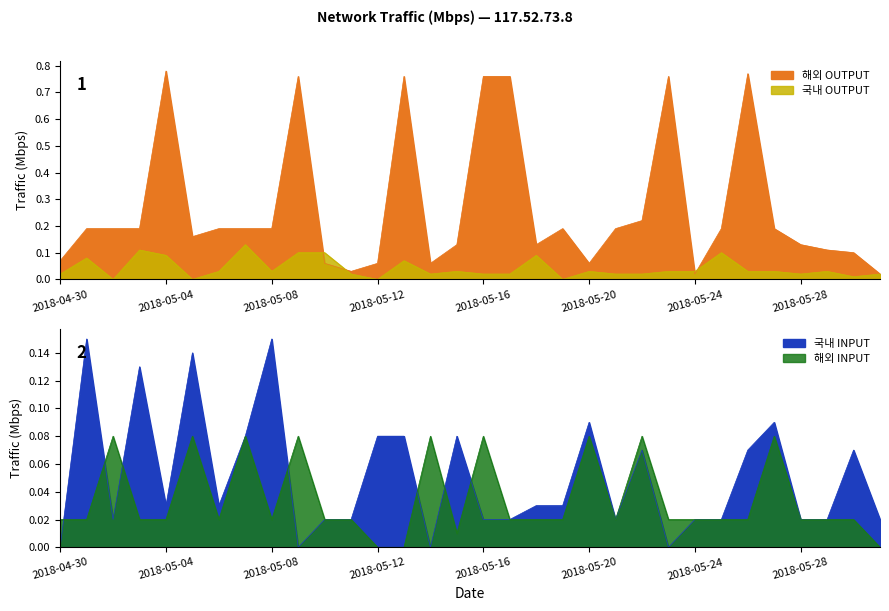

At which label is 해외 INPUT closest to 0?

2018-05-12